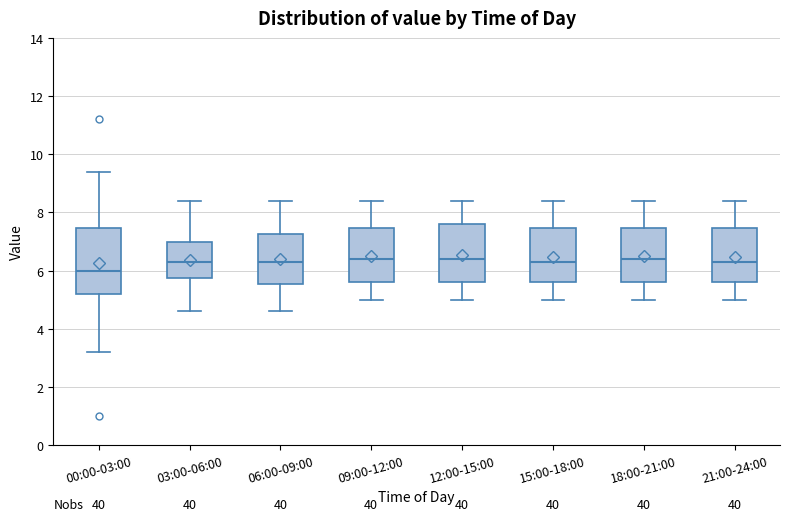

Where does the upper whisker of the box for 03:00-06:00 end on the y-axis? The values are not printed on the chart, so give them approximately, as read against the axis.

8.4